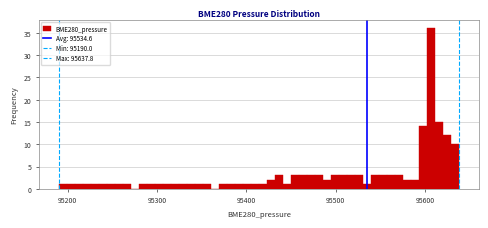

Around what value on the x-axis is the tallest bar? Give the approximate position of its centre, as read against the axis.

95610